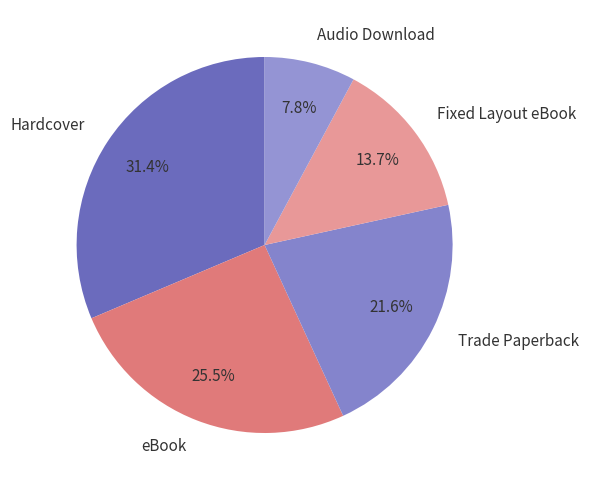

How many slices are in this pie chart?

5